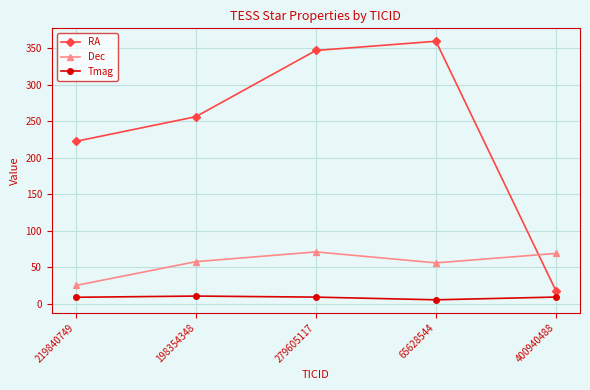

What is the maximum value for Dec?

70.7